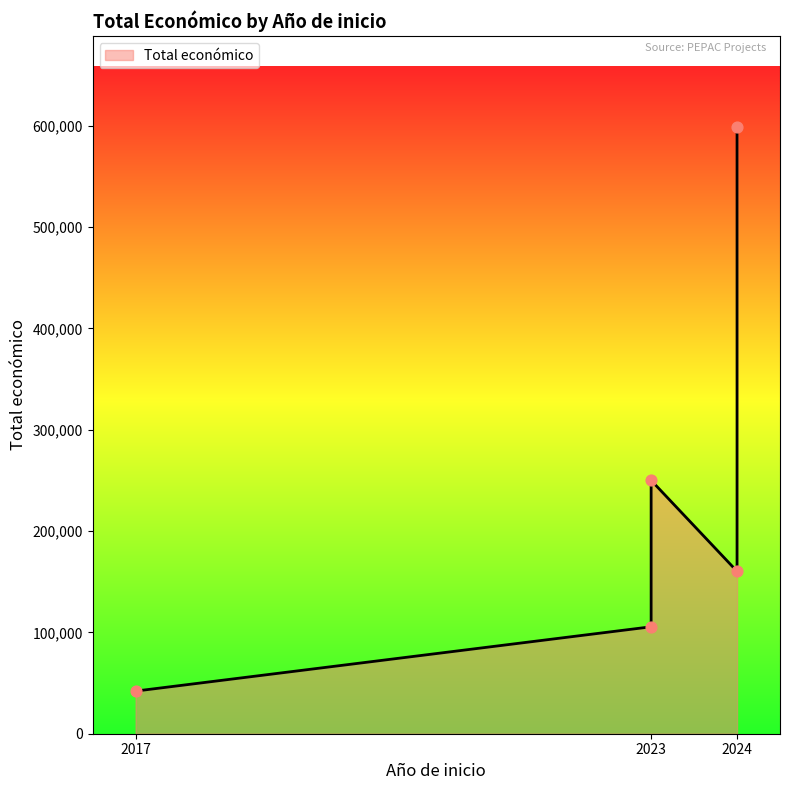

What is the change in value from 2023 to 2023?

+144484